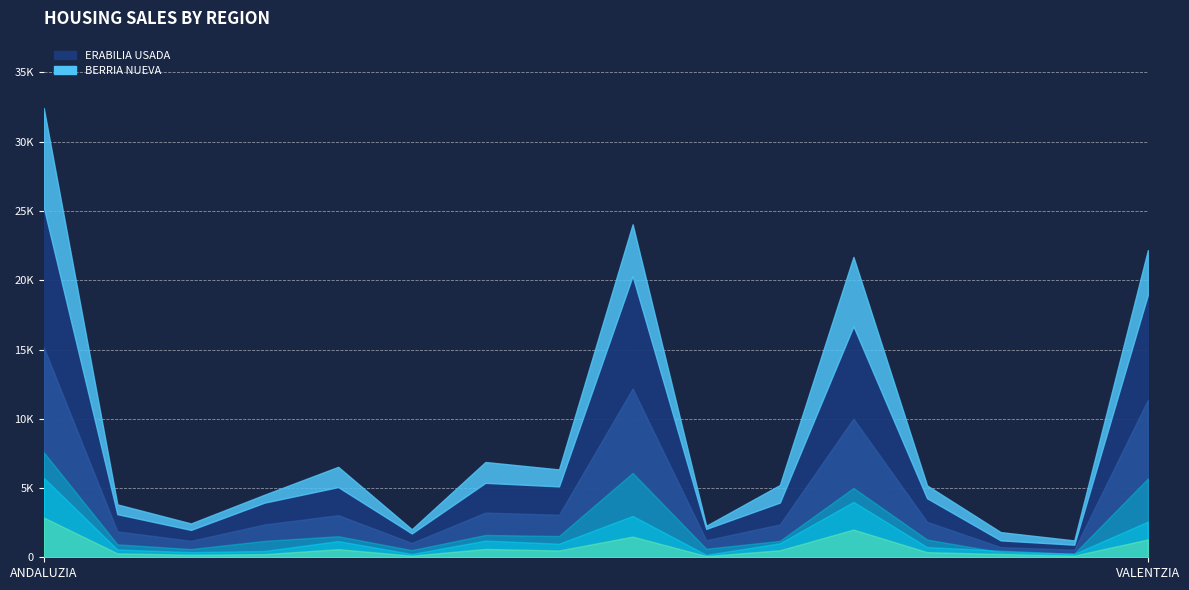

Which has a higher value, CASTILLA Y LEON or VALENTZIA?

VALENTZIA